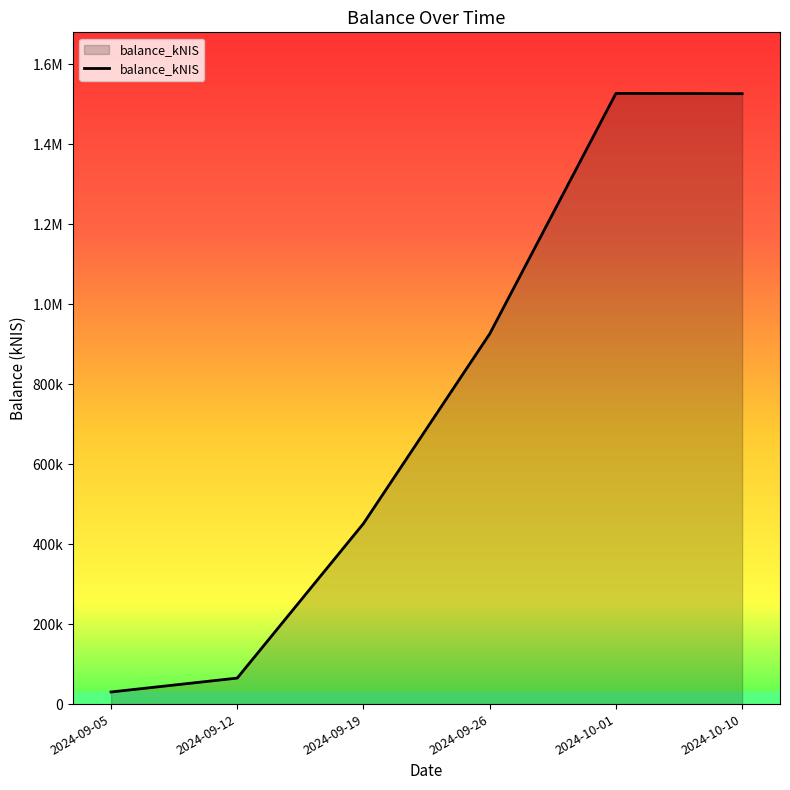

At which label is the value closest to 778919?

2024-09-26